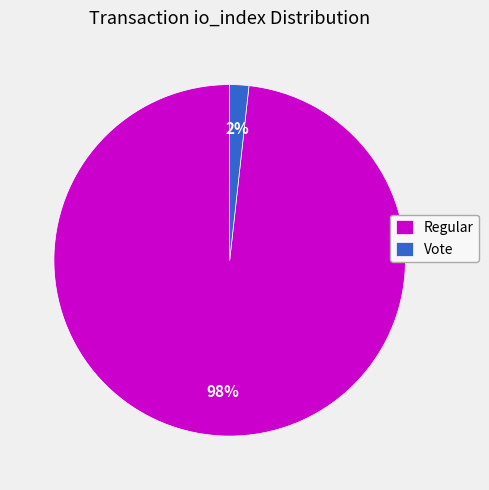

Between Vote and Regular, which is larger?

Regular